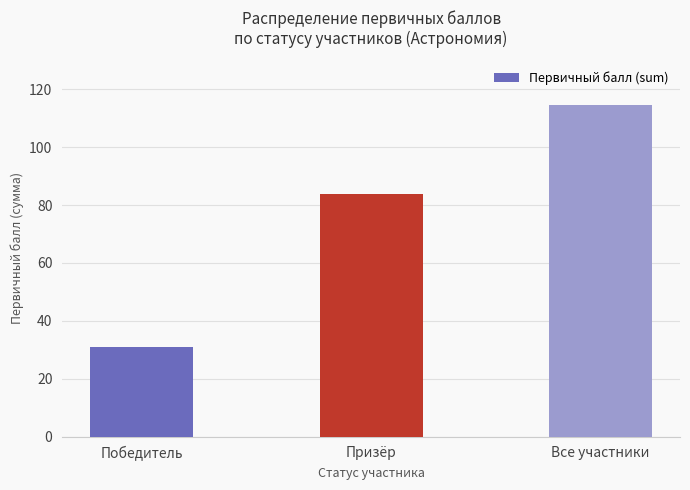

The chart shows a value of 114.7 at Все участники. True or false?

True